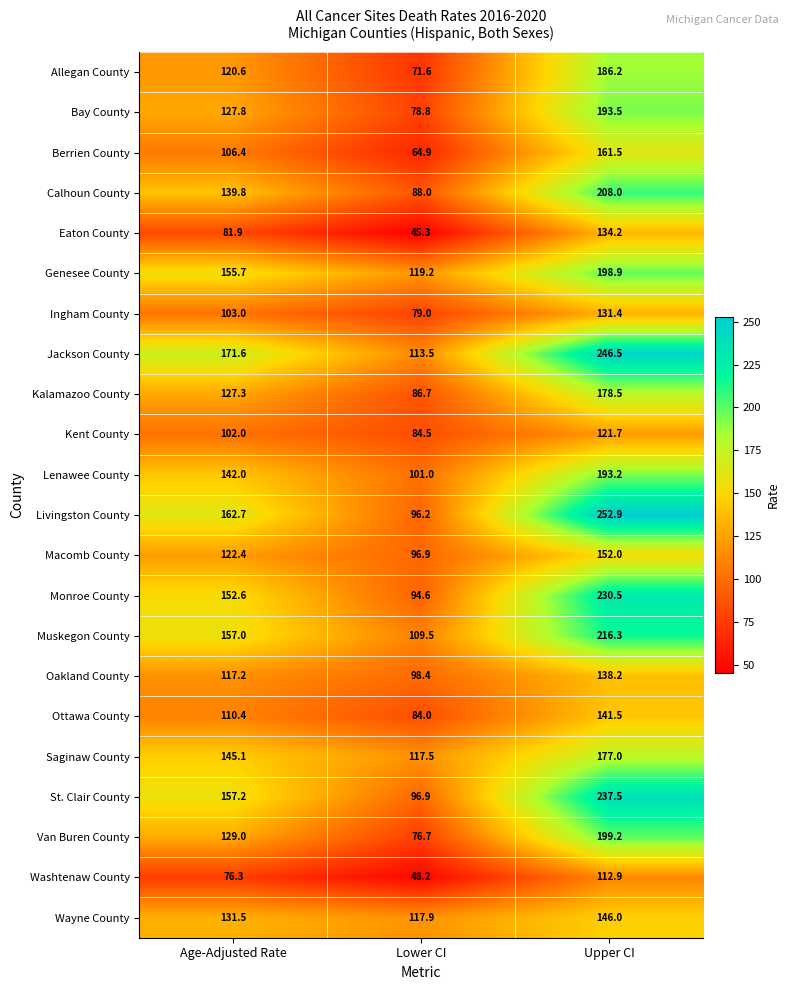

What is the minimum value shown in the chart?

45.3